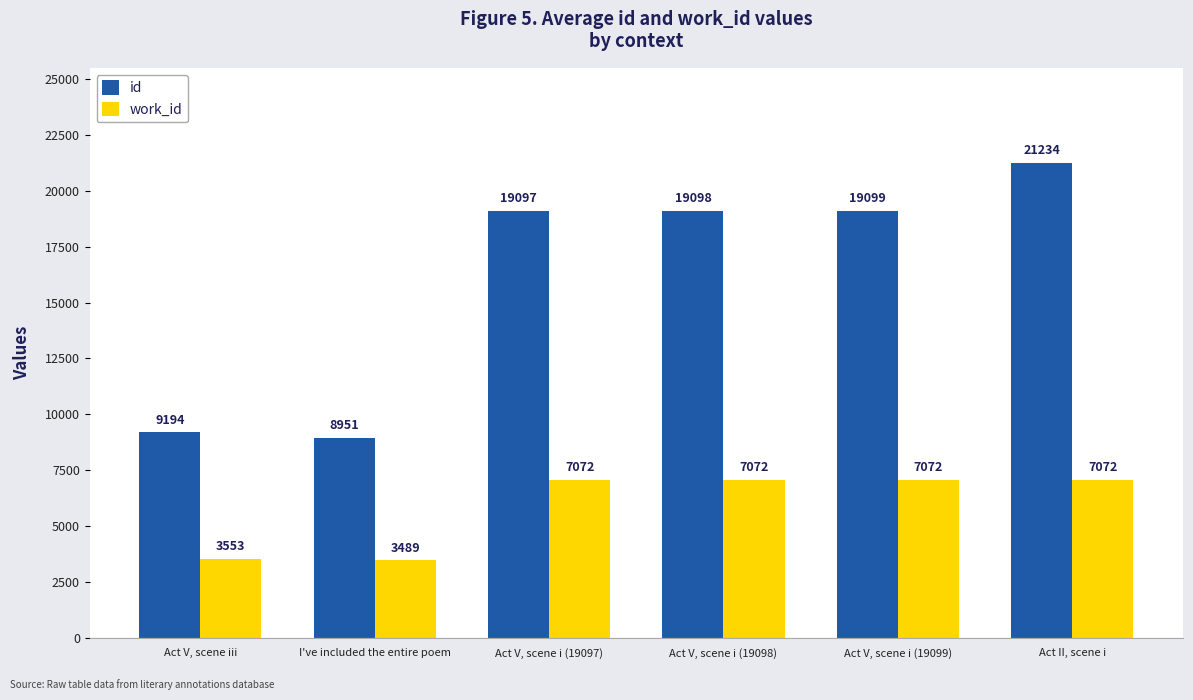

Which series has the widest spread of values?

id